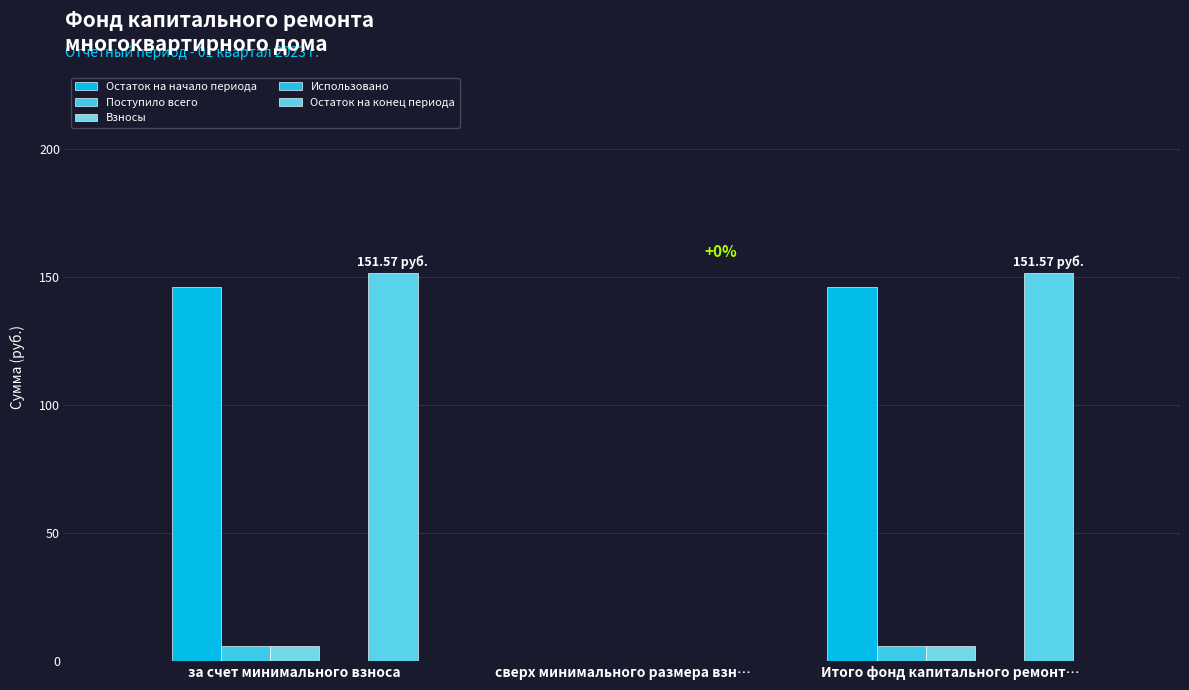

How many values in the Остаток на начало периода series exceed 145?

2